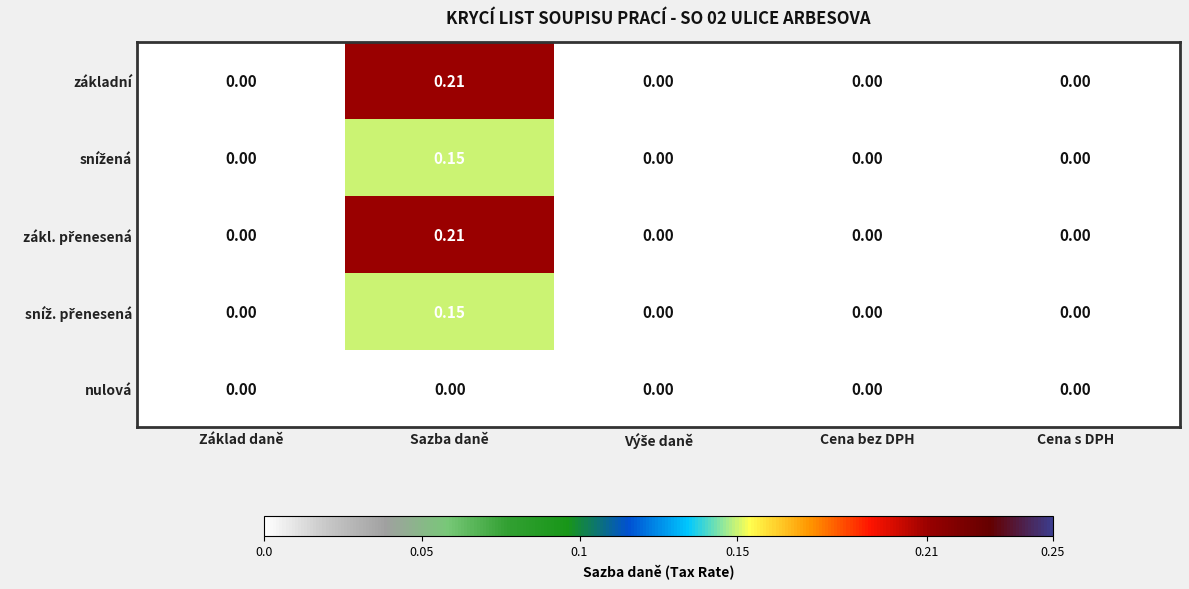

At which category is the sum across all series the highest?

Sazba daně